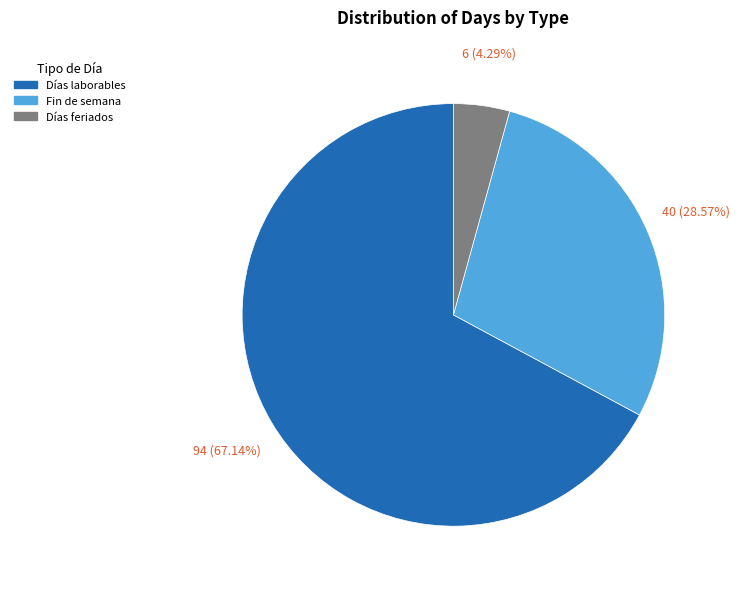

Which has a higher value, Fin de semana or Días feriados?

Fin de semana